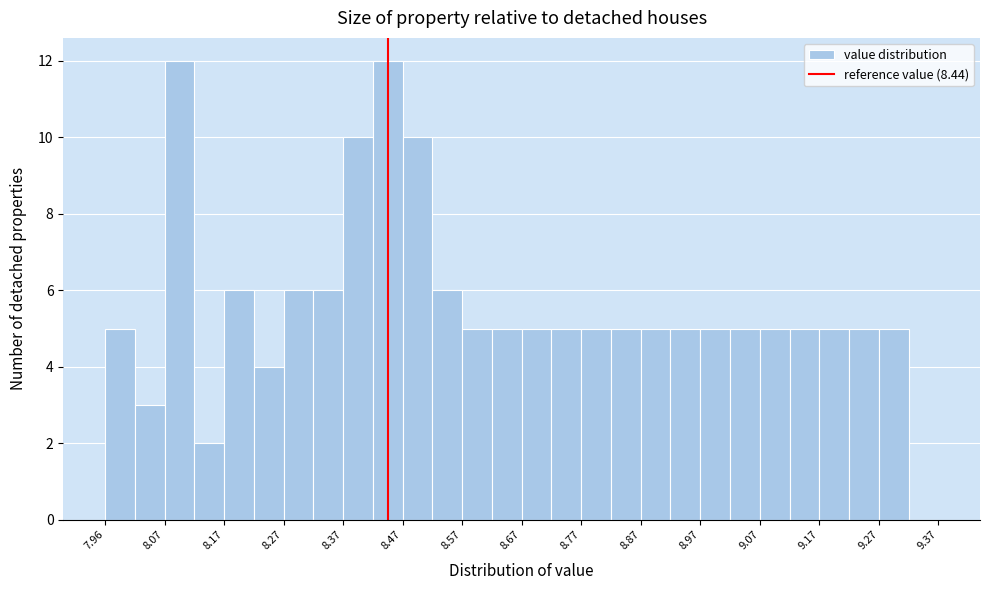

Reading left to right, transcribe this chart: for each bar, give the range it covers on the x-axis and its height. Neither the bar edges nor the heights are printed on the chart, so give them approximately, as read against the axes.

7.965 to 8.015: 5
8.015 to 8.065: 3
8.065 to 8.115: 12
8.115 to 8.165: 2
8.165 to 8.215: 6
8.215 to 8.265: 4
8.265 to 8.315: 6
8.315 to 8.365: 6
8.365 to 8.415: 10
8.415 to 8.465: 12
8.465 to 8.515: 10
8.515 to 8.565: 6
8.565 to 8.615: 5
8.615 to 8.665: 5
8.665 to 8.715: 5
8.715 to 8.765: 5
8.765 to 8.815: 5
8.815 to 8.865: 5
8.865 to 8.915: 5
8.915 to 8.965: 5
8.965 to 9.015: 5
9.015 to 9.065: 5
9.065 to 9.115: 5
9.115 to 9.165: 5
9.165 to 9.215: 5
9.215 to 9.265: 5
9.265 to 9.315: 5
9.315 to 9.365: 0